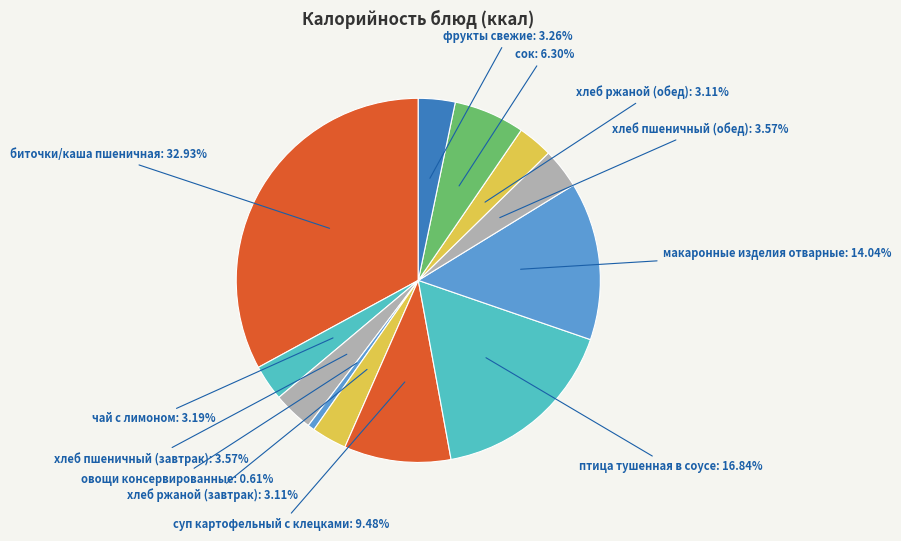

Rank the categories by value from lowest to highest.

овощи консервированные, хлеб ржаной (завтрак), хлеб ржаной (обед), чай с лимоном, фрукты свежие, хлеб пшеничный (завтрак), хлеб пшеничный (обед), сок, суп картофельный с клецками, макаронные изделия отварные, птица тушенная в соусе, биточки/каша пшеничная